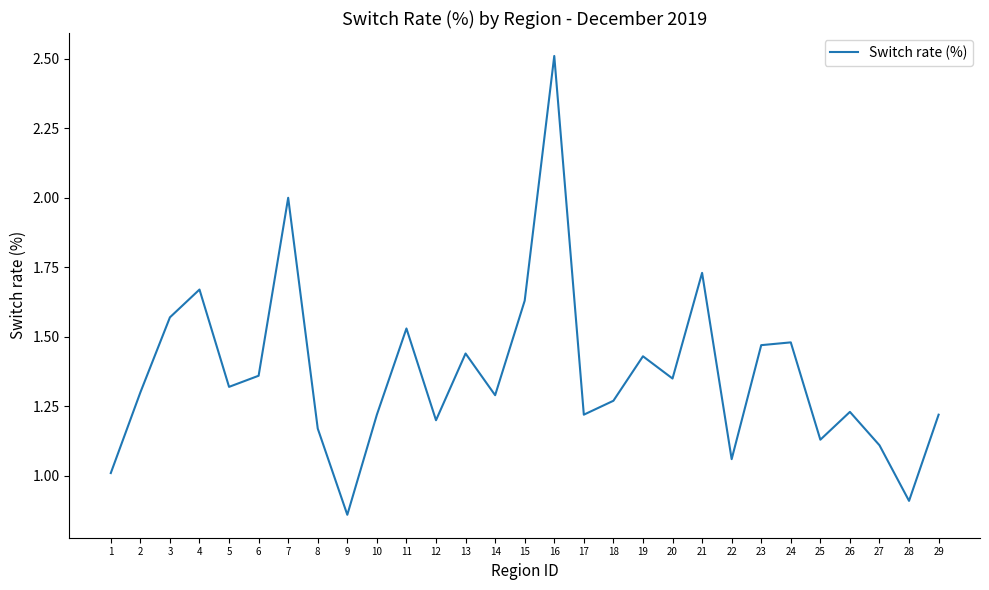

What is the change in value from 16 to 27?

-1.4